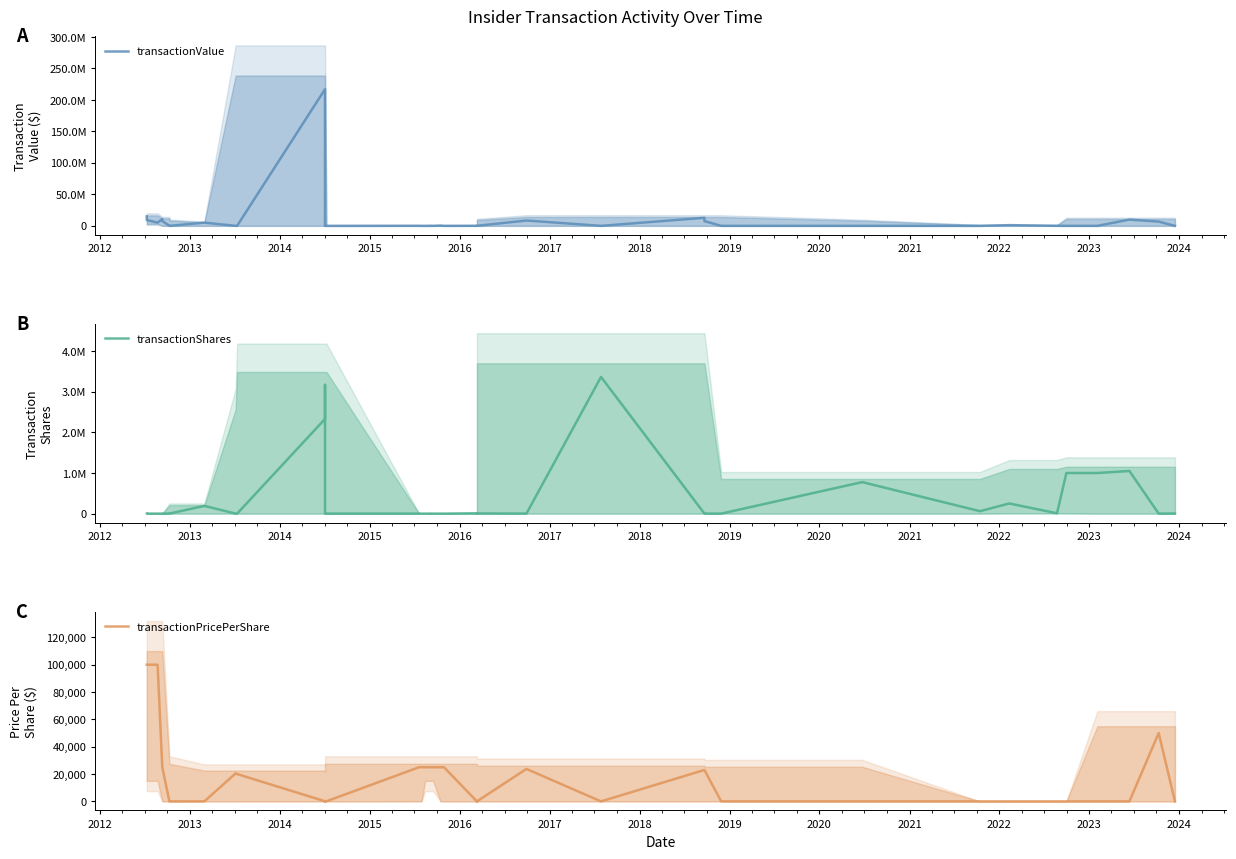

At how many categories does at least one series exceed 18051609?

1